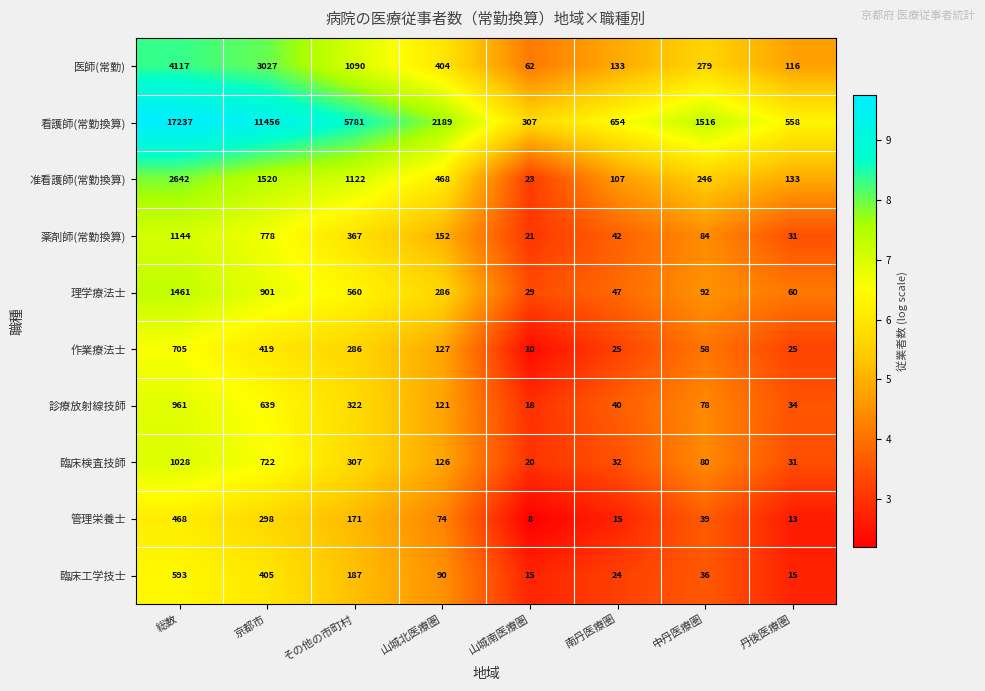

At which label is 看護師(常勤換算) closest to 8772?

京都市